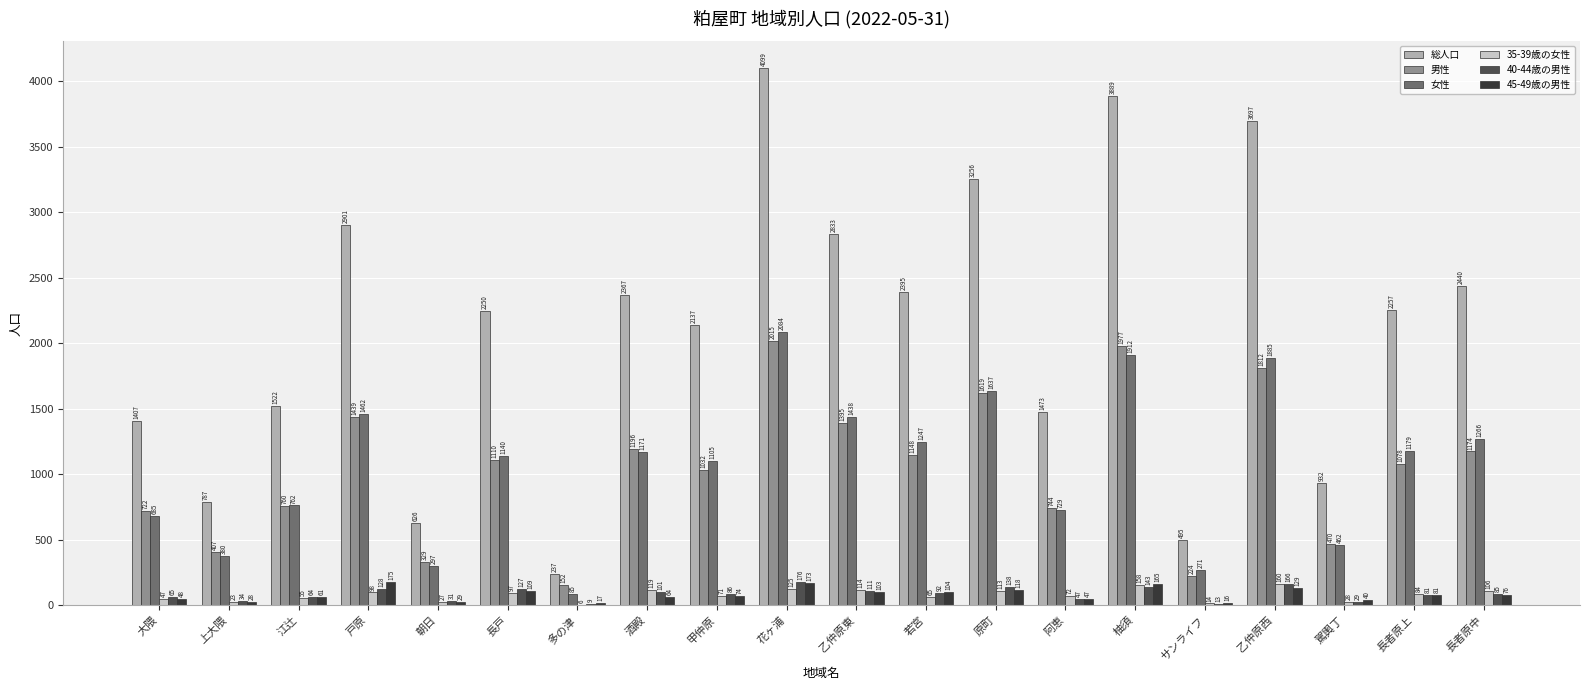

At which label does 35-39歳の女性 reach its peak?

乙仲原西